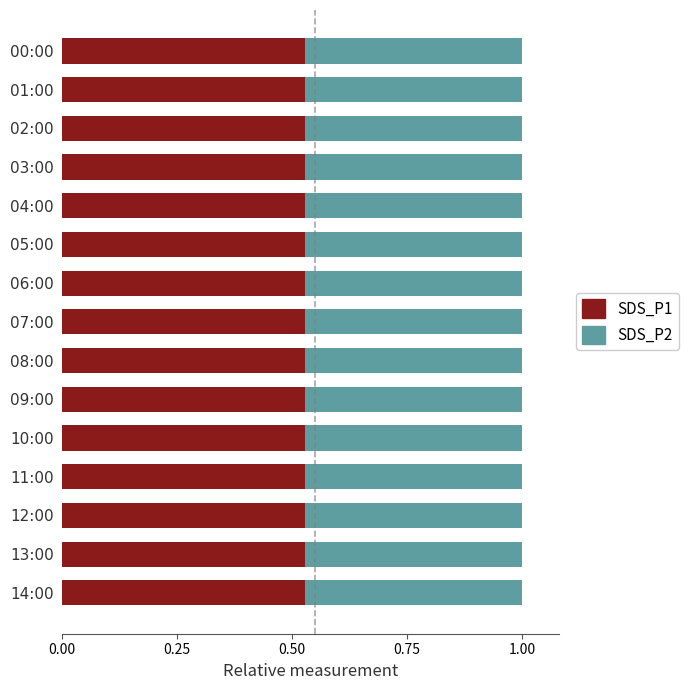

What is the total value across all series at 01:00?

1.0